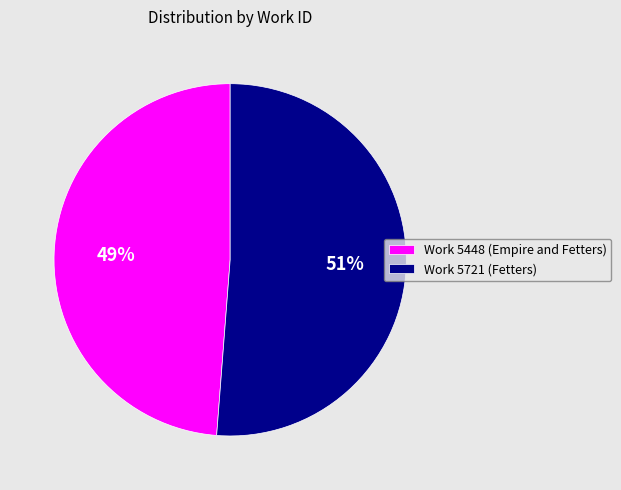

Does any single category account for the majority?

Yes